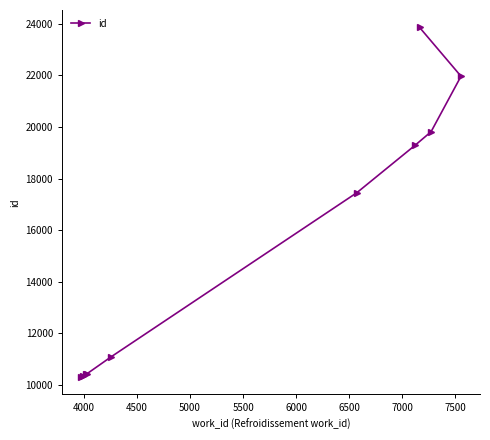

How many distinct data groups are displayed?

1